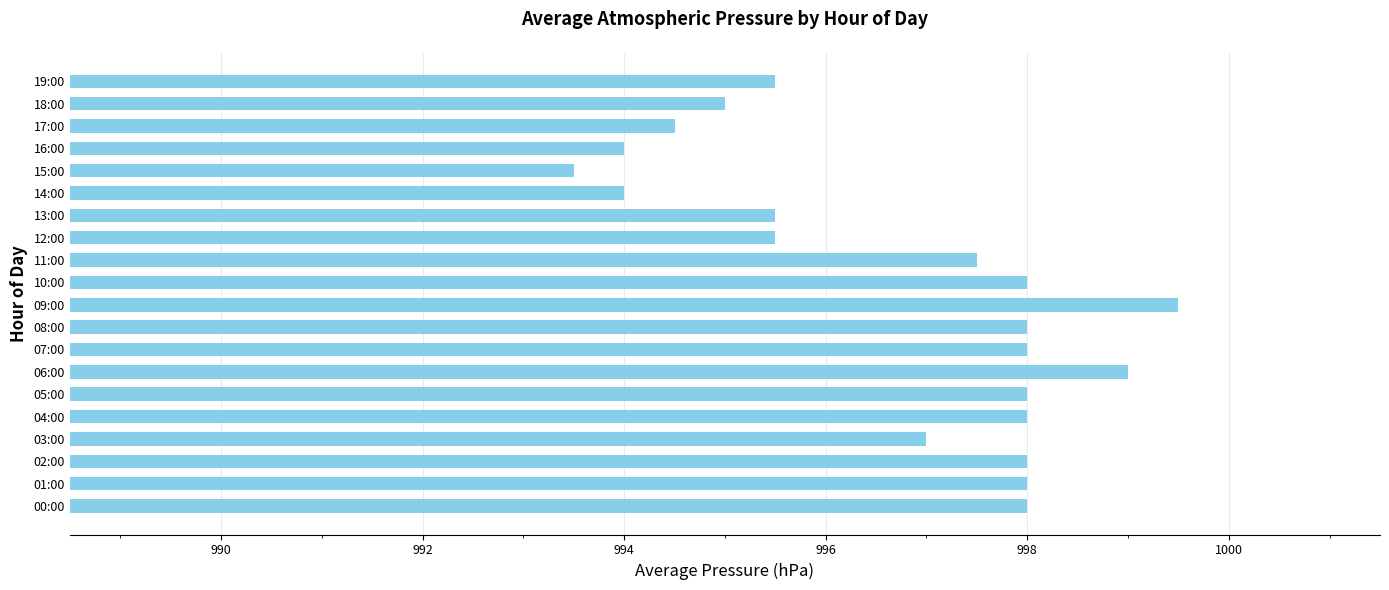

Is it true that the value at 06:00 is 1696.4?

False